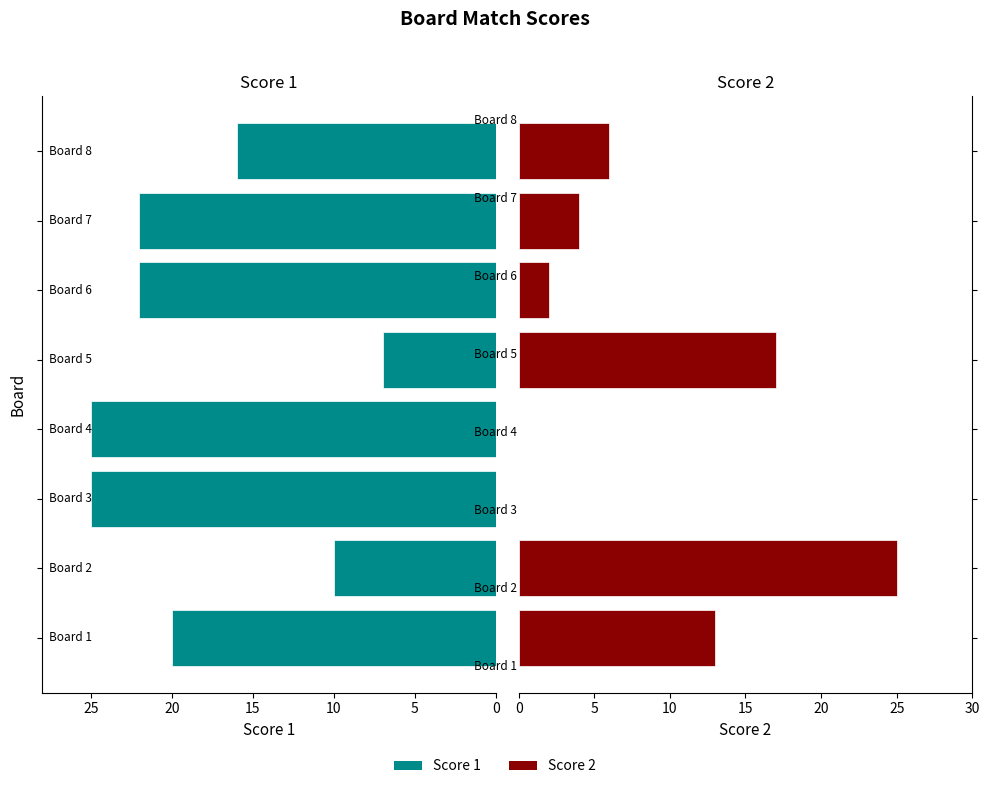

Reading right to left, extract all data points from this chart.

Score 1: 16	22	22	7	25	25	10	20
Score 2: 6	4	2	17	0	0	25	13